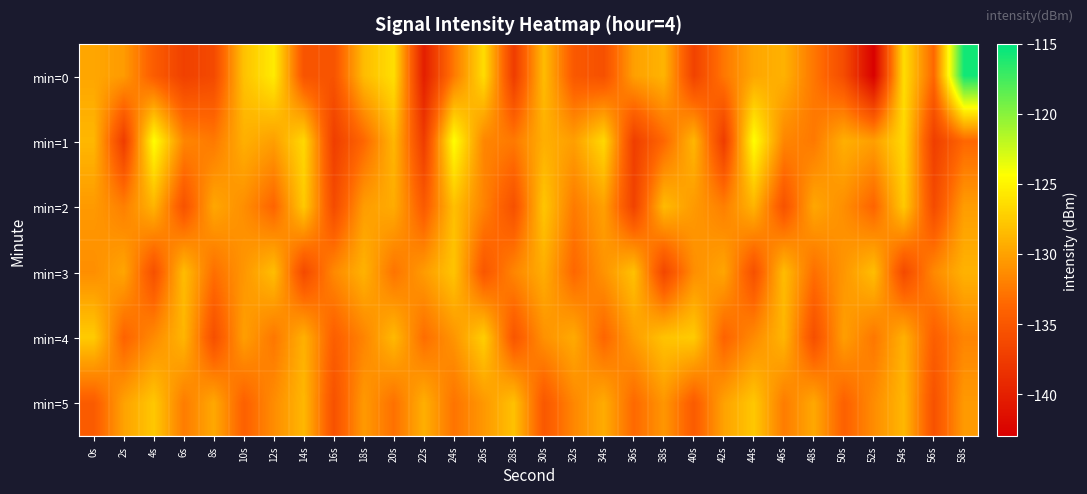

What is the minimum value shown in the chart?

-142.9